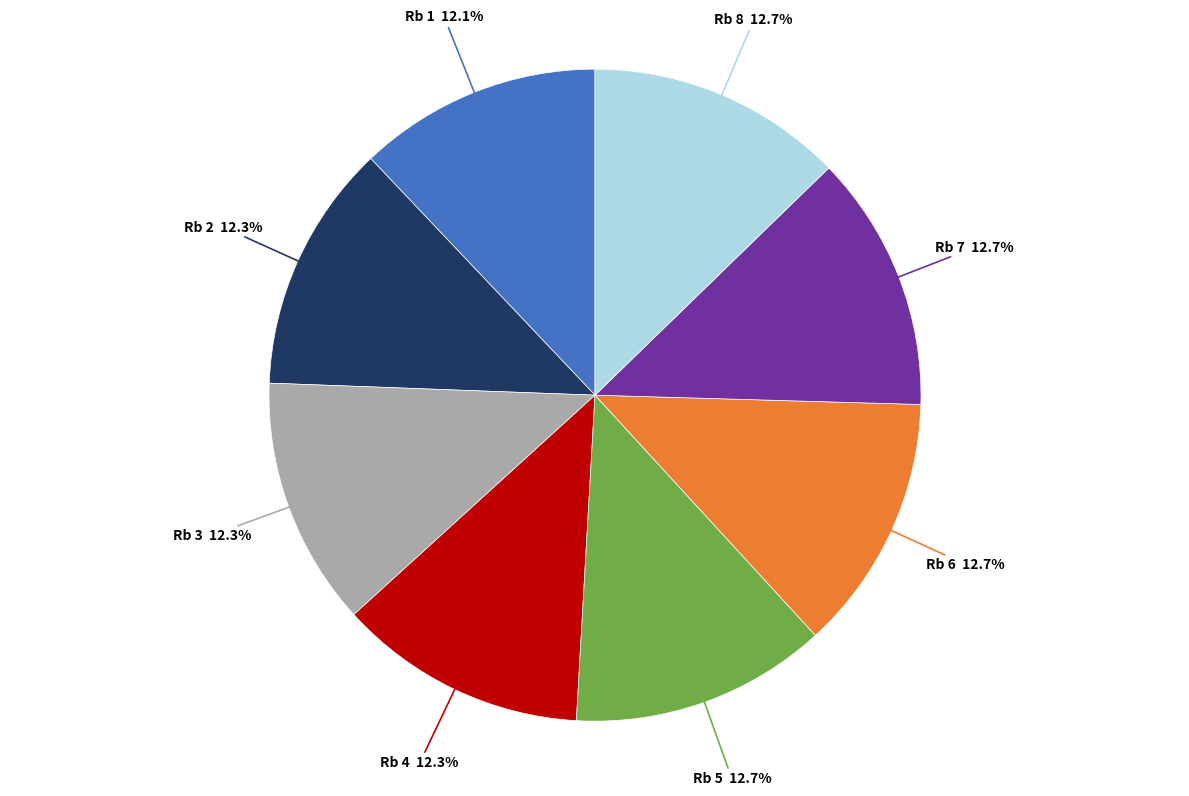

Approximately how many times larger is the value at Rb 6 compared to Rb 5?

1.0